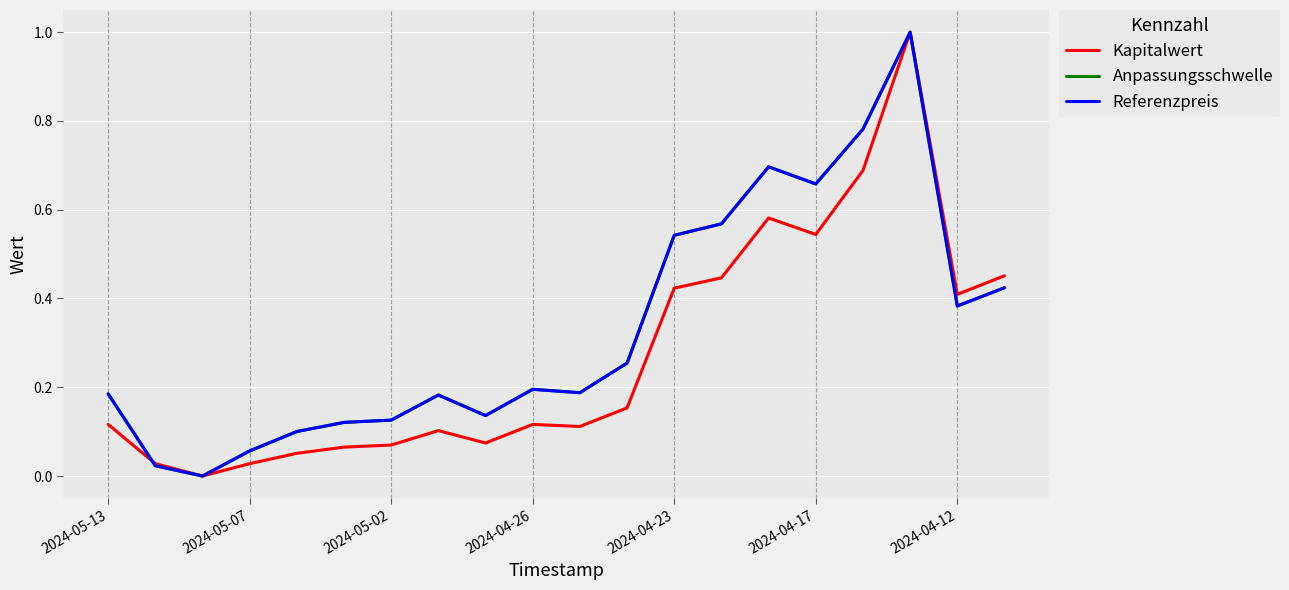

What is the value of the Anpassungsschwelle point at the 9th from the left?

0.1